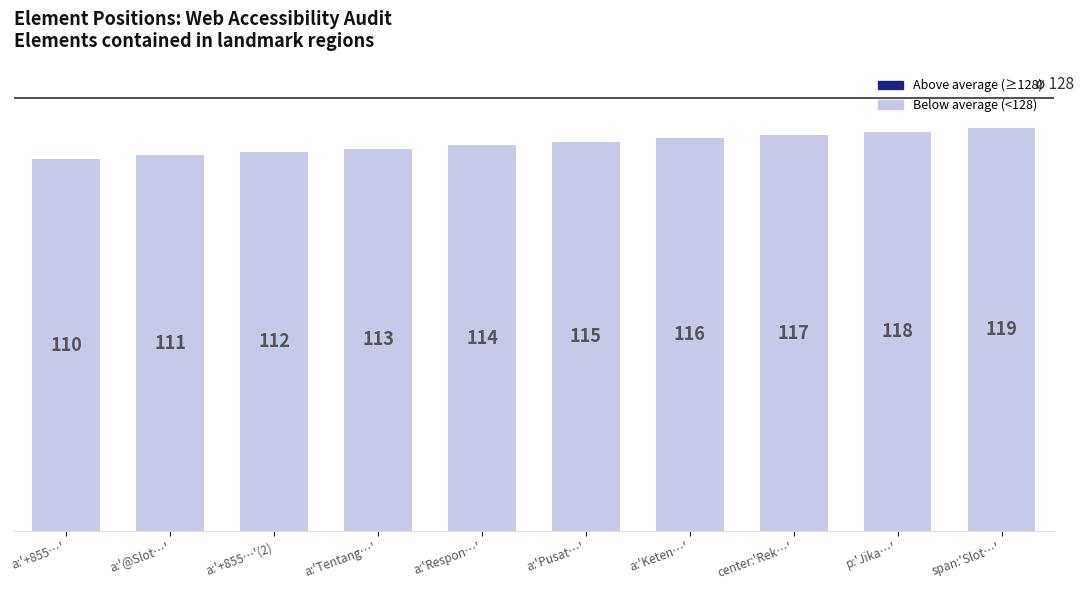

Which has a higher value, a:'Pusat…' or center:'Rek…'?

center:'Rek…'